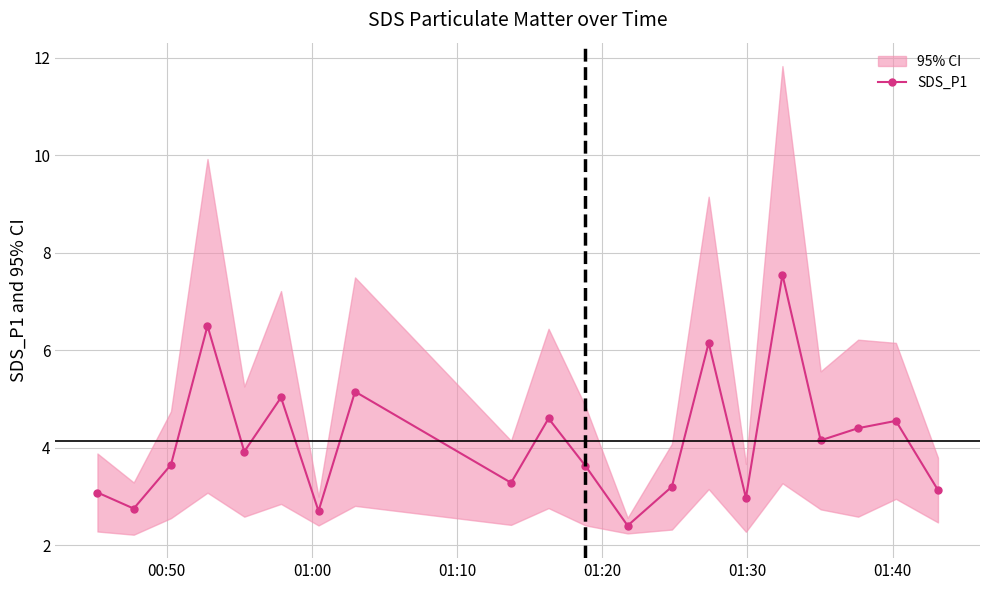

How many points are higher than both their immediate neighbors (excluding endpoints)?

7